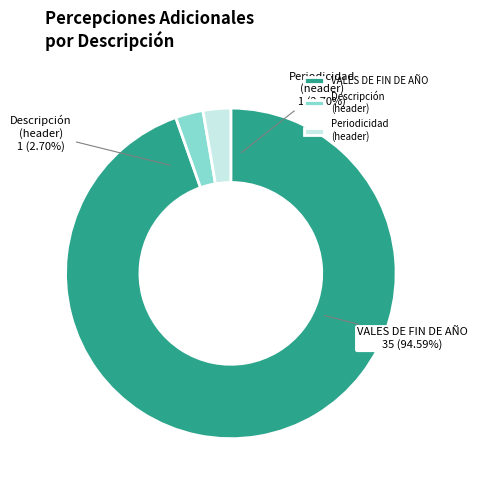

To the nearest percent, what is the average slice percentage?

33%